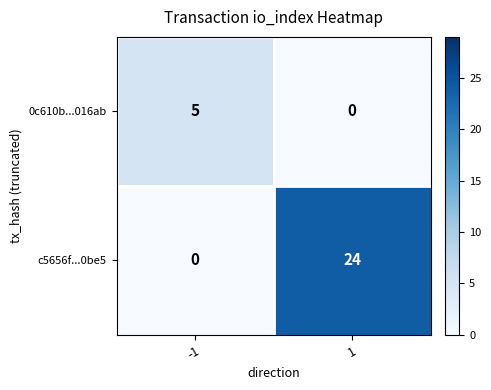

Which series has the widest spread of values?

c5656f...0be5